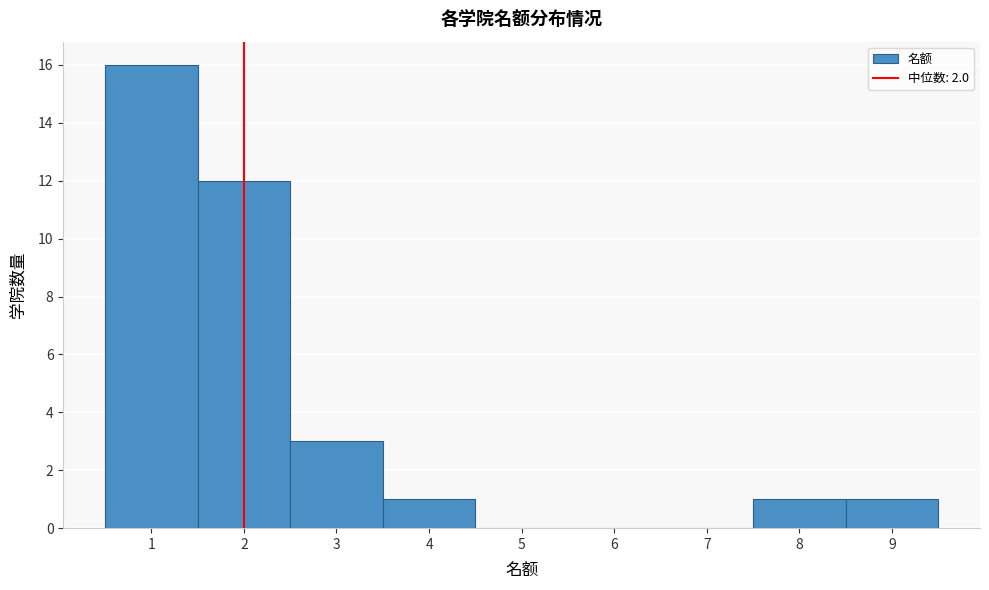

What is the height of the bar covering 3.5 to 4.5 on the x-axis? The values are not printed on the chart, so give them approximately, as read against the axis.

1